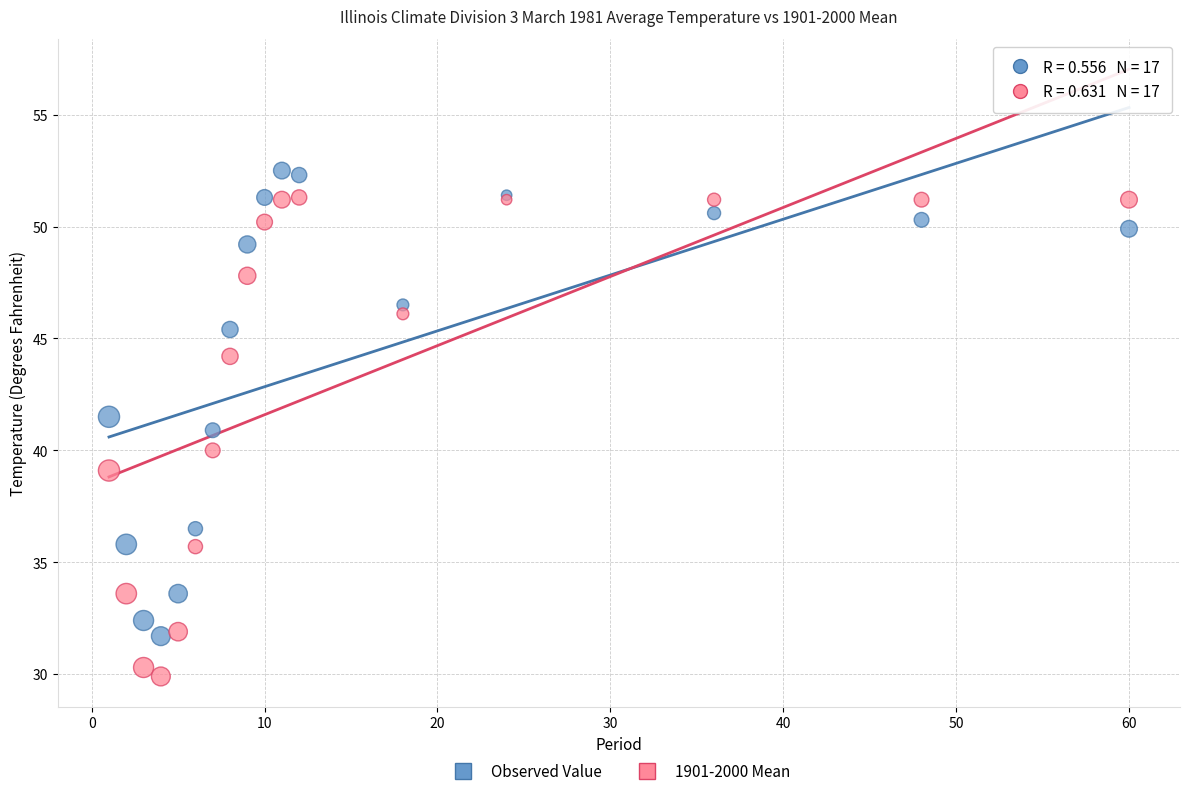

What are all the series names shown in the legend?

Observed Value, 1901-2000 Mean